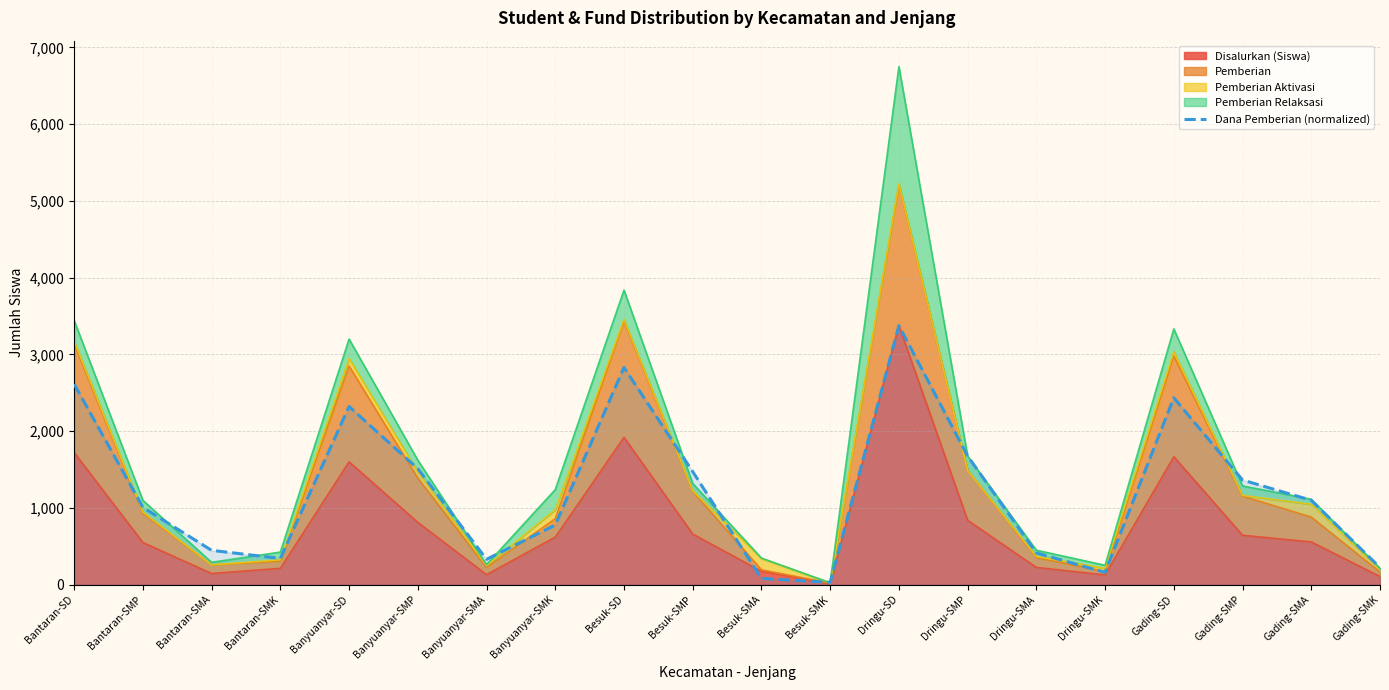

Count the number of categories in the chart.

20